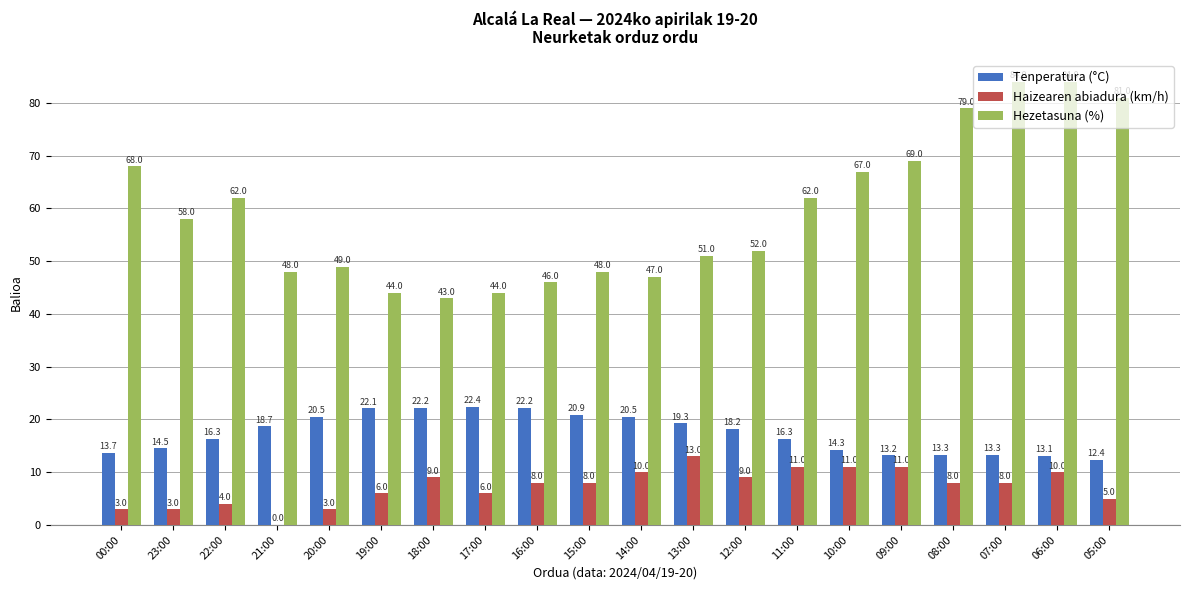

Does the chart contain stacked bars?

No